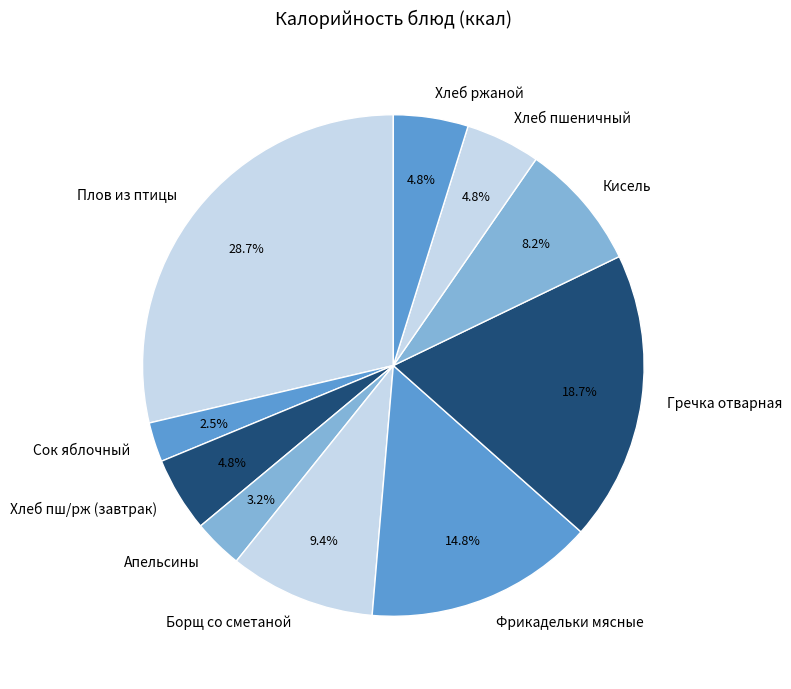

Combined, do Хлеб пш/рж (завтрак) and Сок яблочный account for over 50%?

No